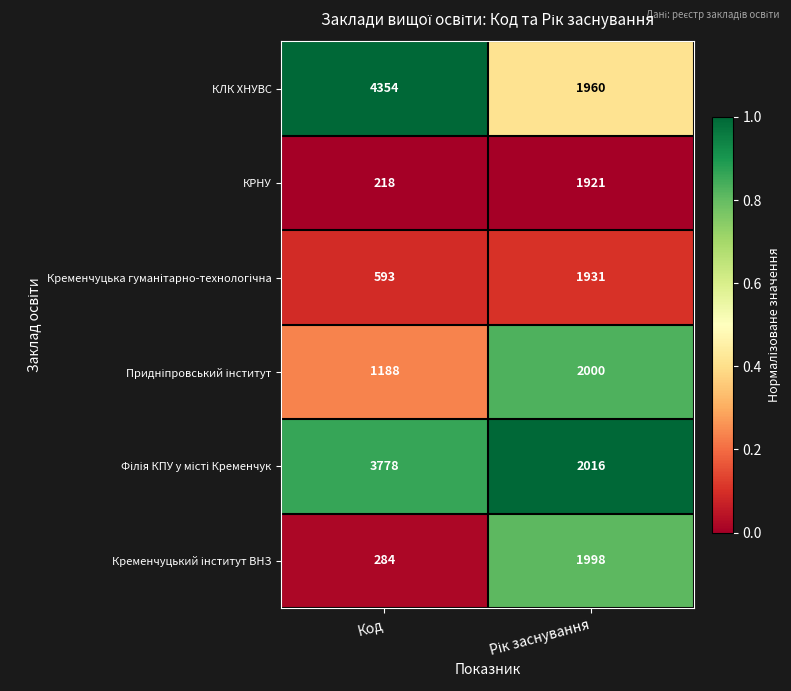

What is the difference between the highest and lowest values at Код?

4136